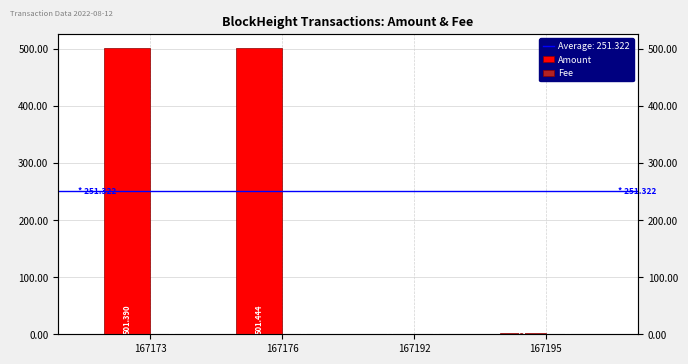

The value of Fee at 167192 is 0.1. True or false?

True